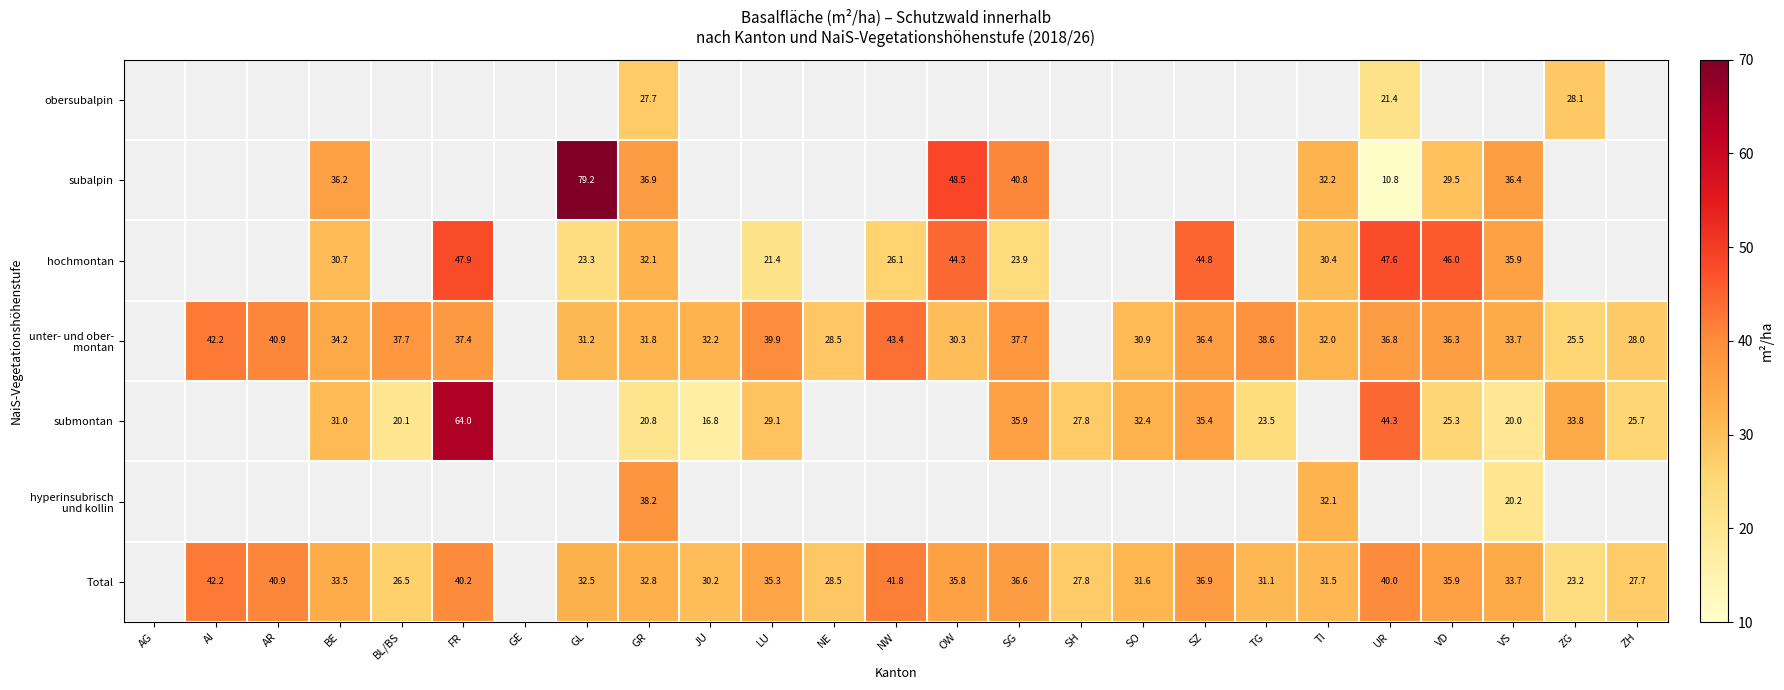

The Total series shows 51.9 at OW. True or false?

False